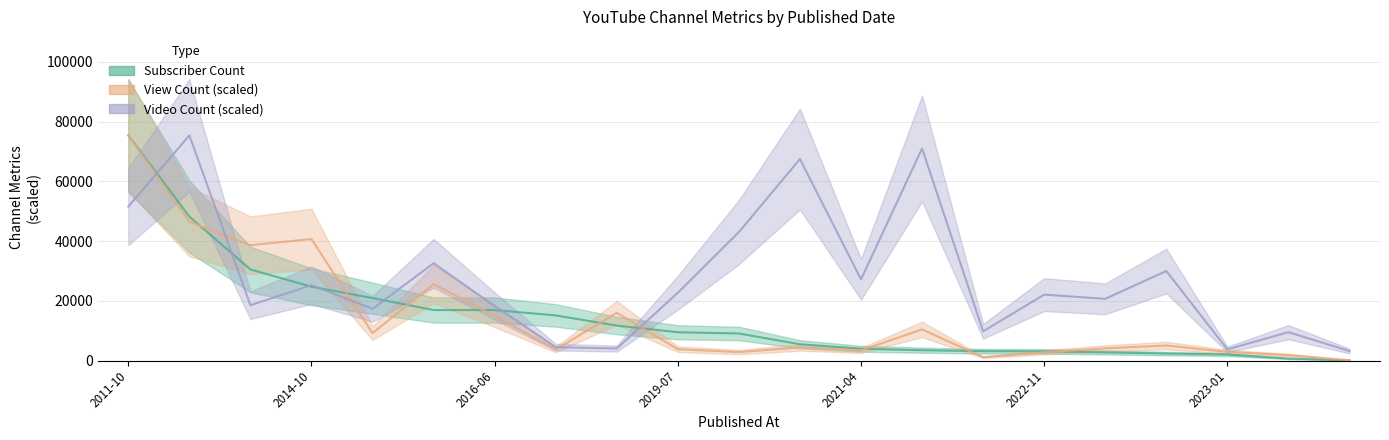

Reading right to left, list all the values displayed in this chart.

Subscriber Count: 44.0	636.0	2000.0	2330.0	2710.0	3070.0	3120.0	3450.0	3940.0	5450.0	9050.0	9460.0	11700.0	15100.0	16900.0	16900.0	20900.0	24700.0	30500.0	48200.0	75400.0
View Count: 73.1	1809.2	2869.2	5020.5	4069.7	2764.5	1095.7	10415.7	3401.4	4376.6	2836.4	3788.9	15951.2	3689.9	14944.2	25564.8	9187.2	40682.4	38618.8	46515.1	75400.0
Video Count: 3164.9	9494.8	3723.5	29973.8	20665.2	22061.5	9774.1	71024.9	27181.2	67487.7	43005.9	22713.1	4002.7	4468.1	18244.9	32580.2	17314.1	25226.4	18524.2	75400.0	51569.9